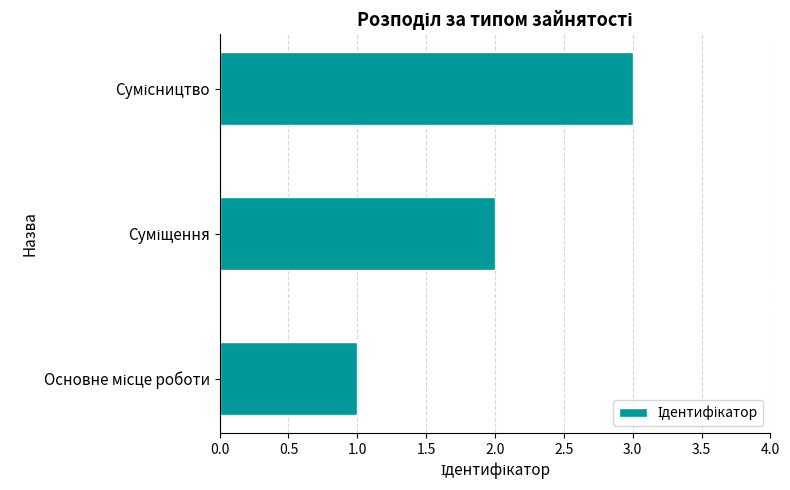

What is the sum of all values?

6